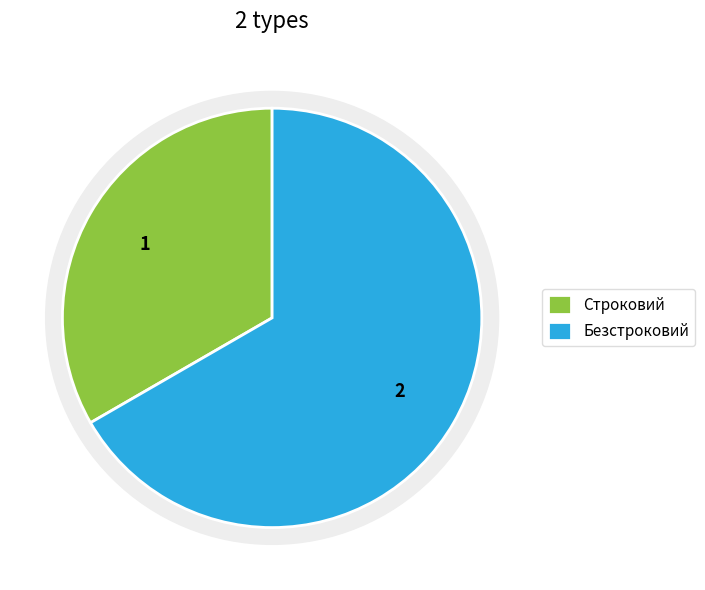

Combined, what portion of the pie is Безстроковий and Строковий?

100.0%